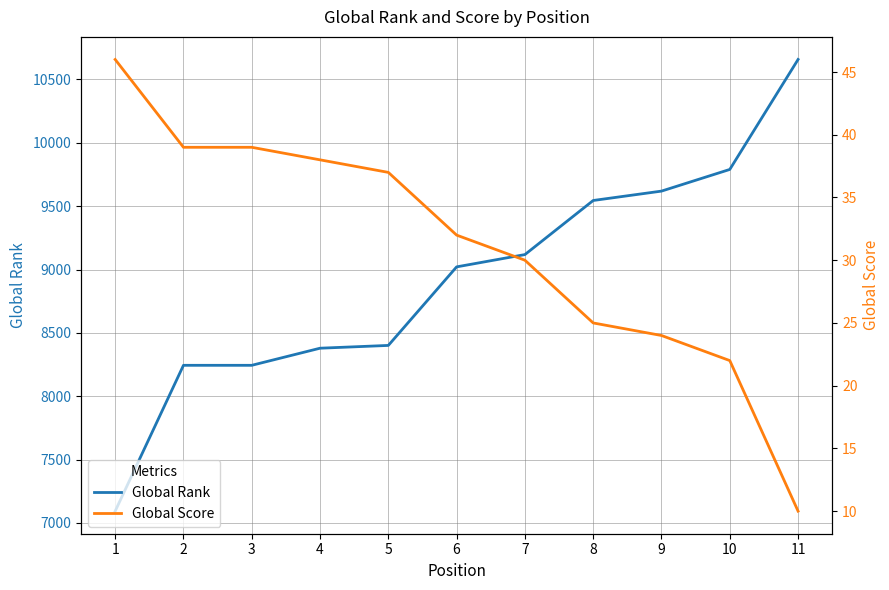

Between 11 and 5, which is larger?

11